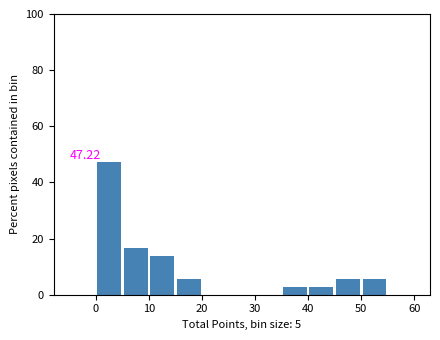

Which range on the x-axis has the tallest bar?

0 to 5